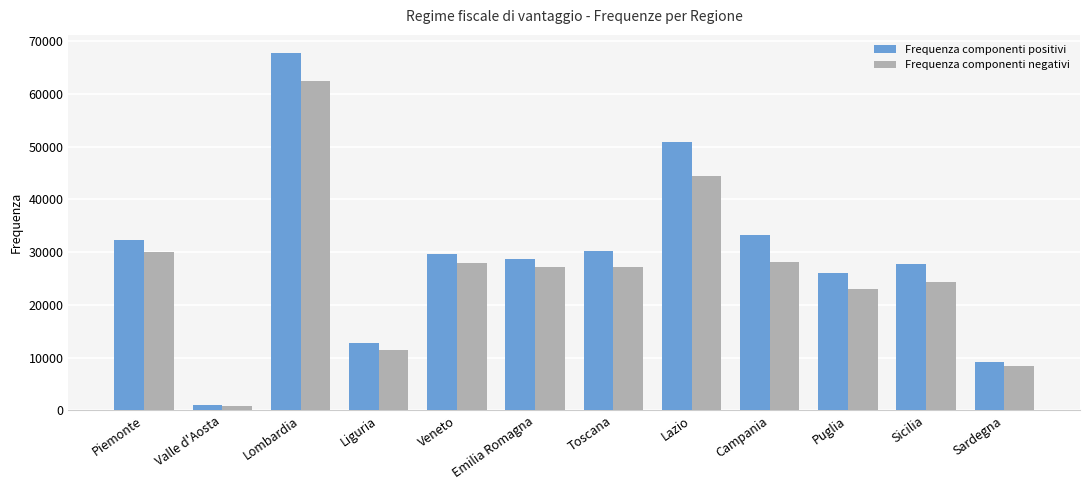

What are all the series names shown in the legend?

Frequenza componenti positivi, Frequenza componenti negativi